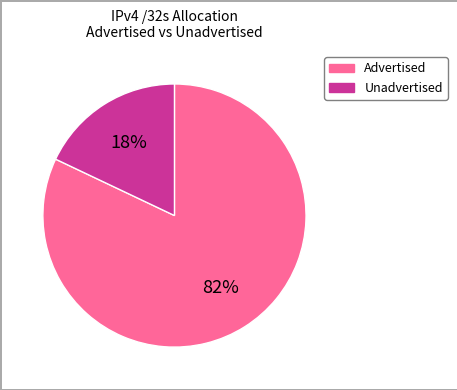

To the nearest percent, what is the average slice percentage?

50%